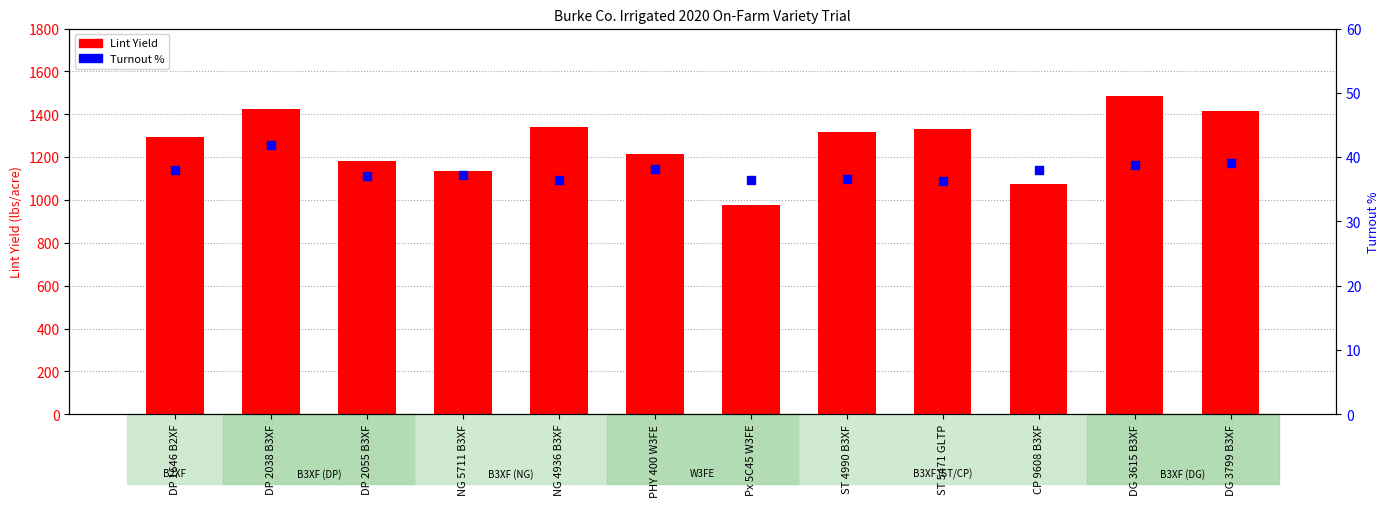

At which category is the sum across all series the highest?

DG 3615 B3XF